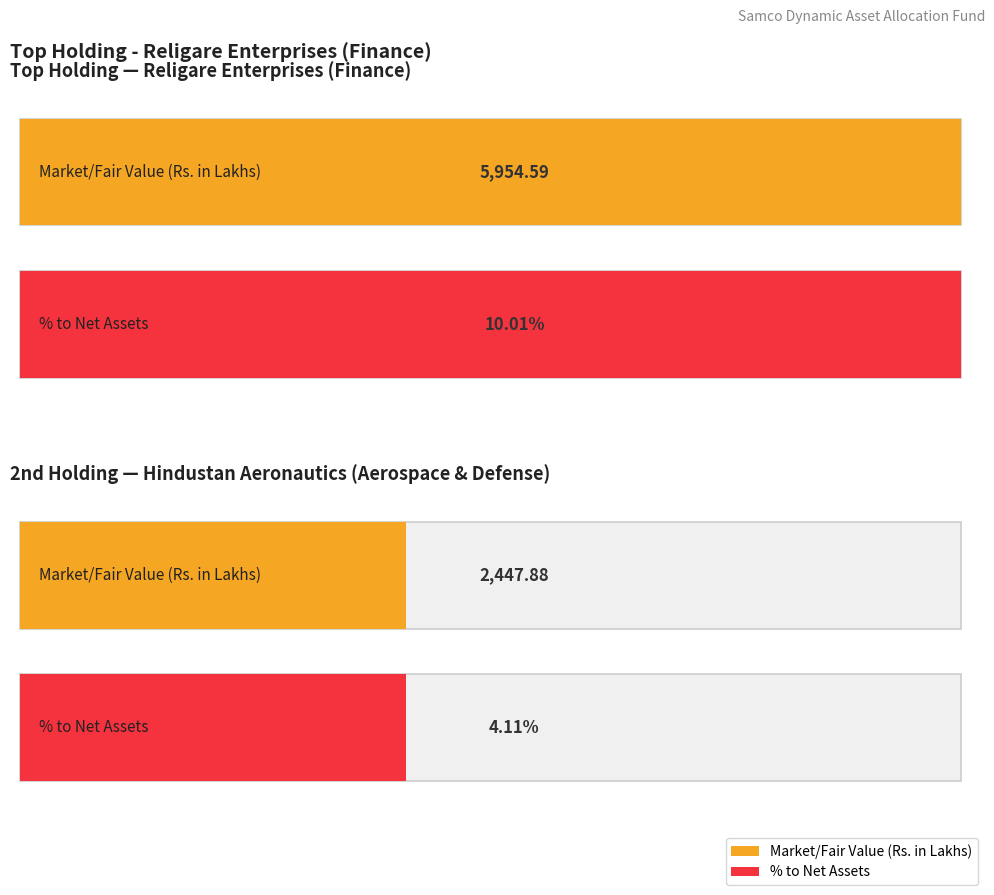

The % to Net Assets series shows 0.0 at Automobiles. True or false?

False